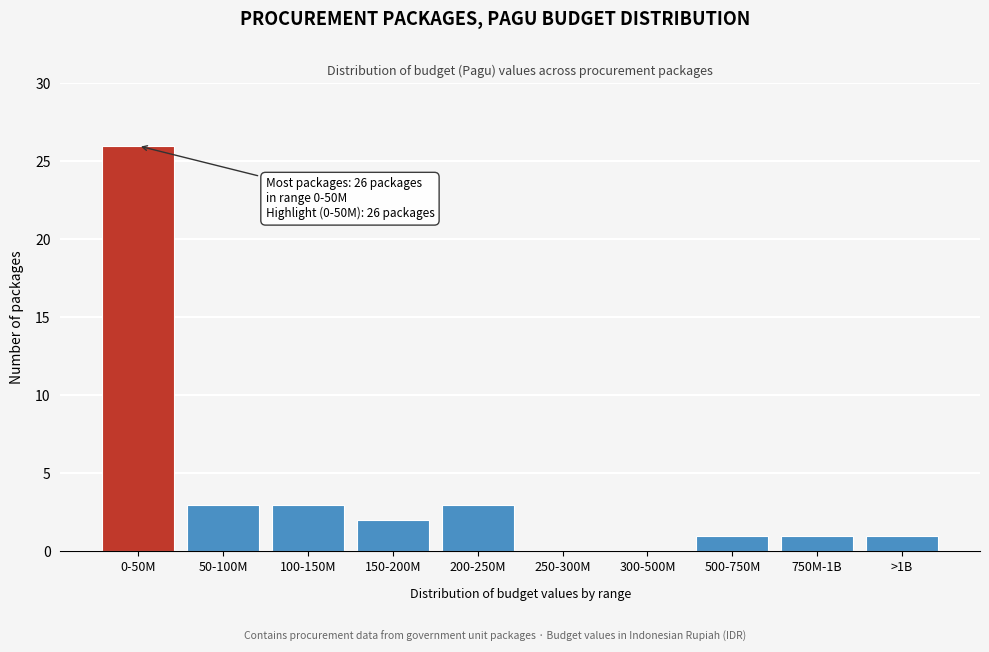

Reading left to right, list all the values displayed in this chart.

0-50M=26	50-100M=3	100-150M=3	150-200M=2	200-250M=3	250-300M=0	300-500M=0	500-750M=1	750M-1B=1	>1B=1